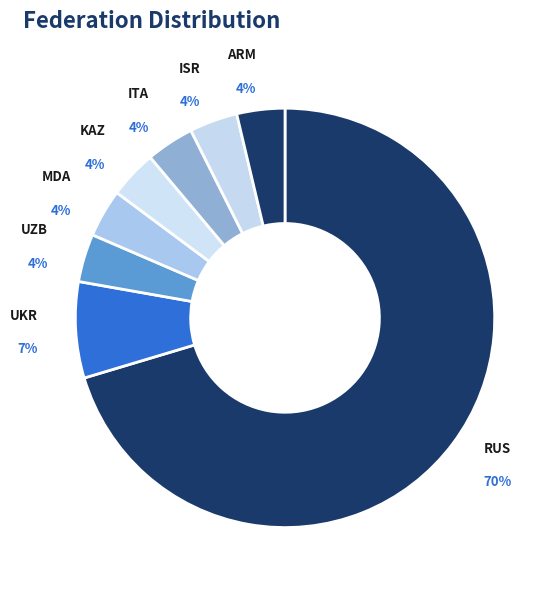

Count the number of slices in the pie.

8